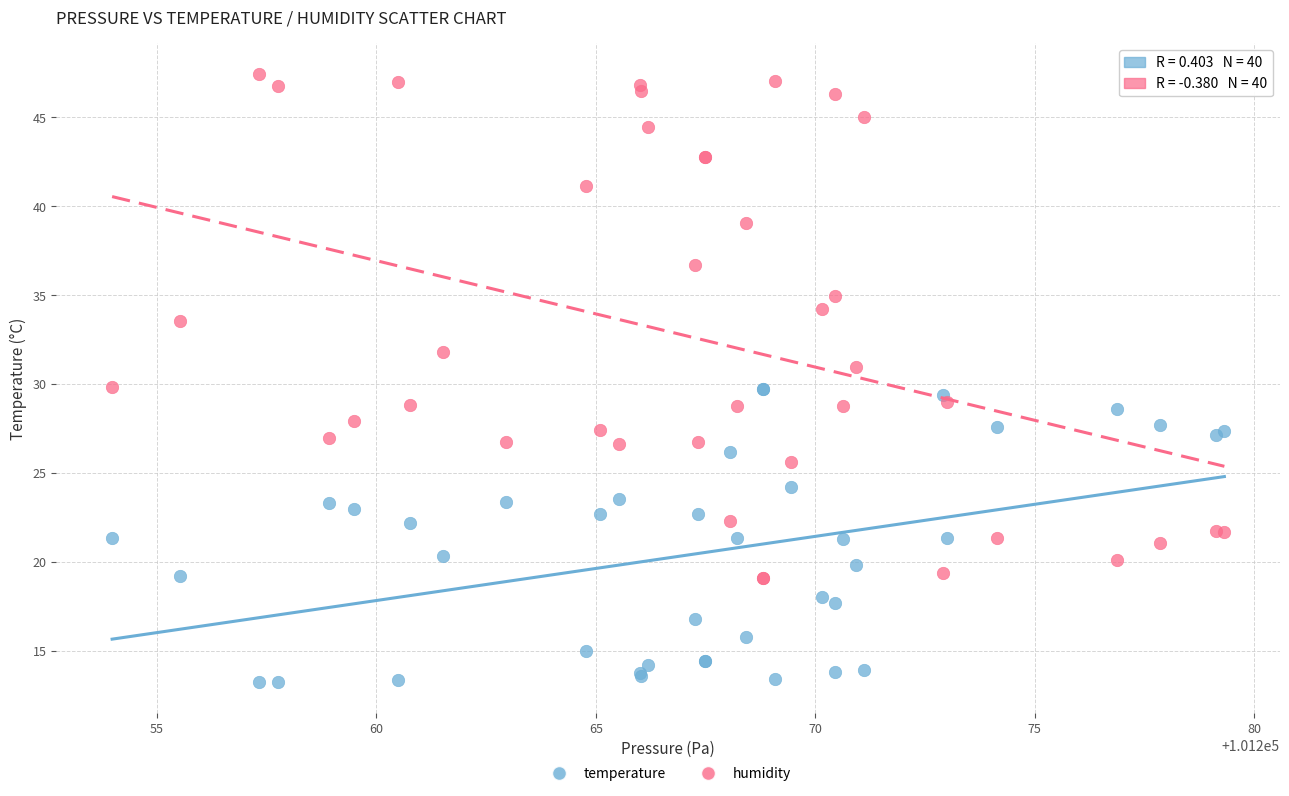

Which series contains the lowest Y value?

temperature